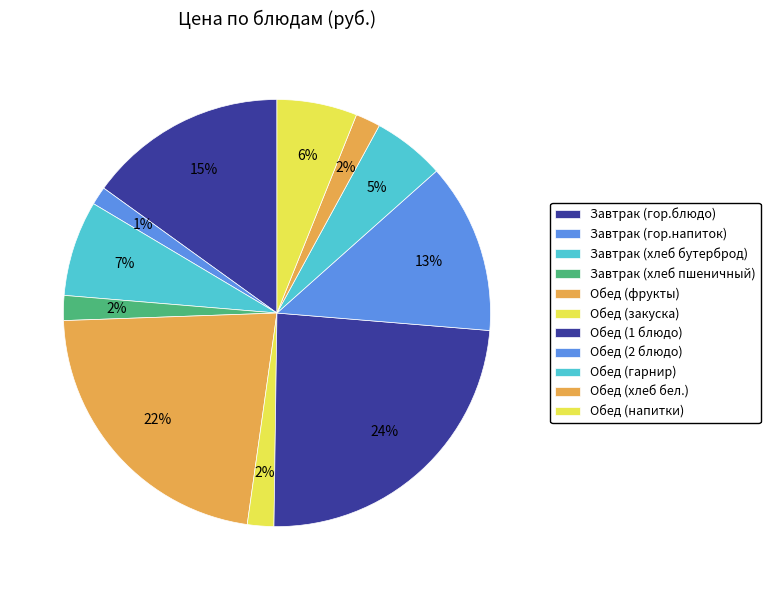

Is there a majority slice in this chart?

No